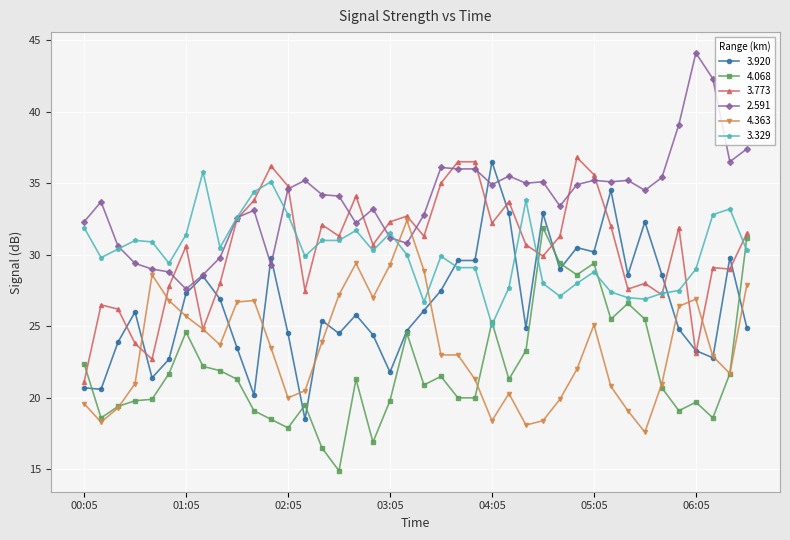

True or false: 4.068 has more than 0 interior local peaks.

True